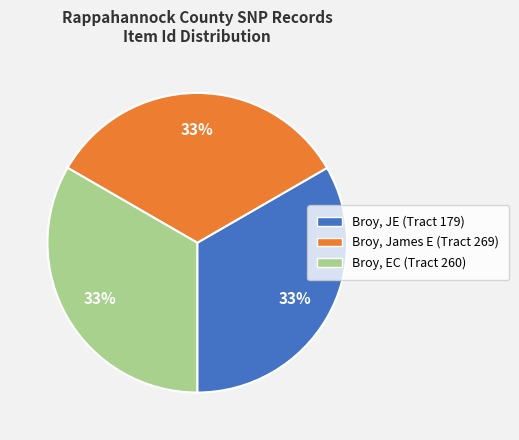

To the nearest percent, what is the combined percentage of Broy, James E (Tract 269) and Broy, JE (Tract 179)?

67%